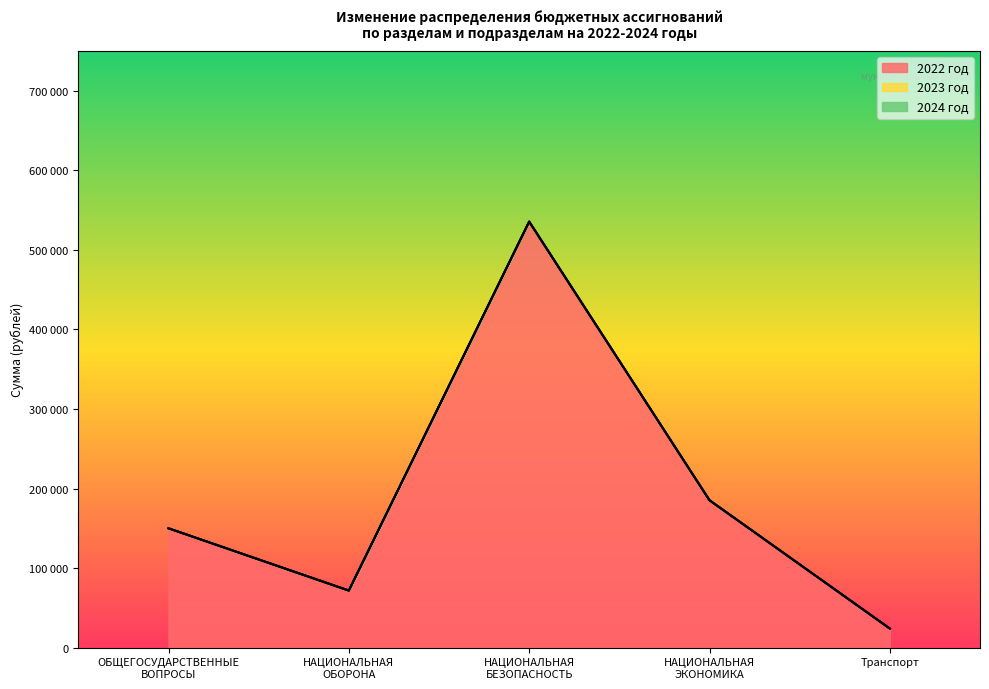

How many categories are shown in the chart?

5